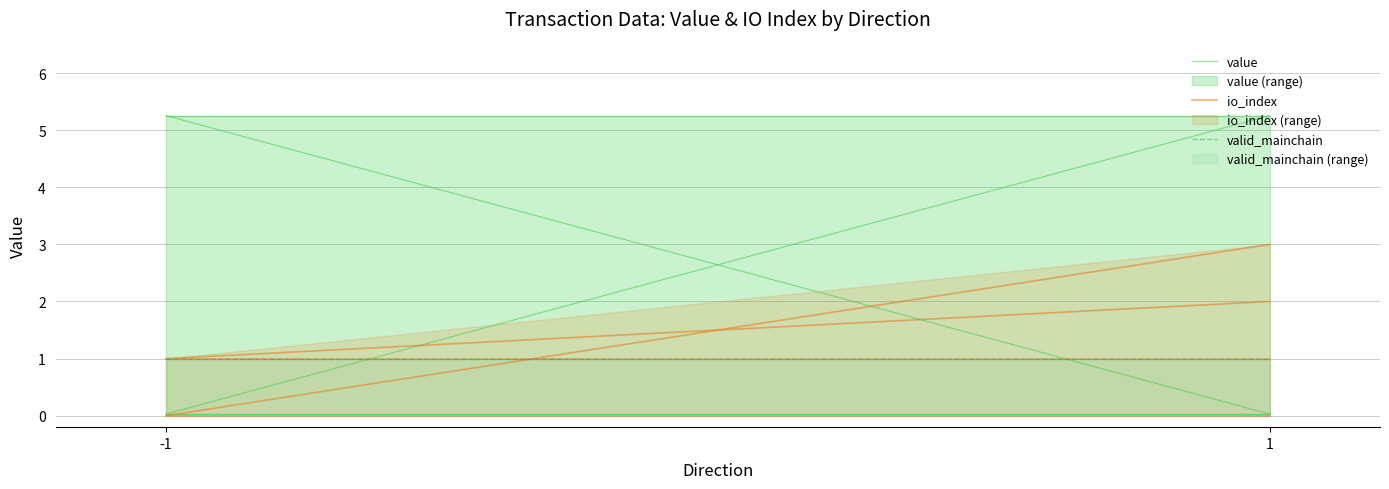

Is the value of value at -1 greater than the value of io_index at -1?

Yes